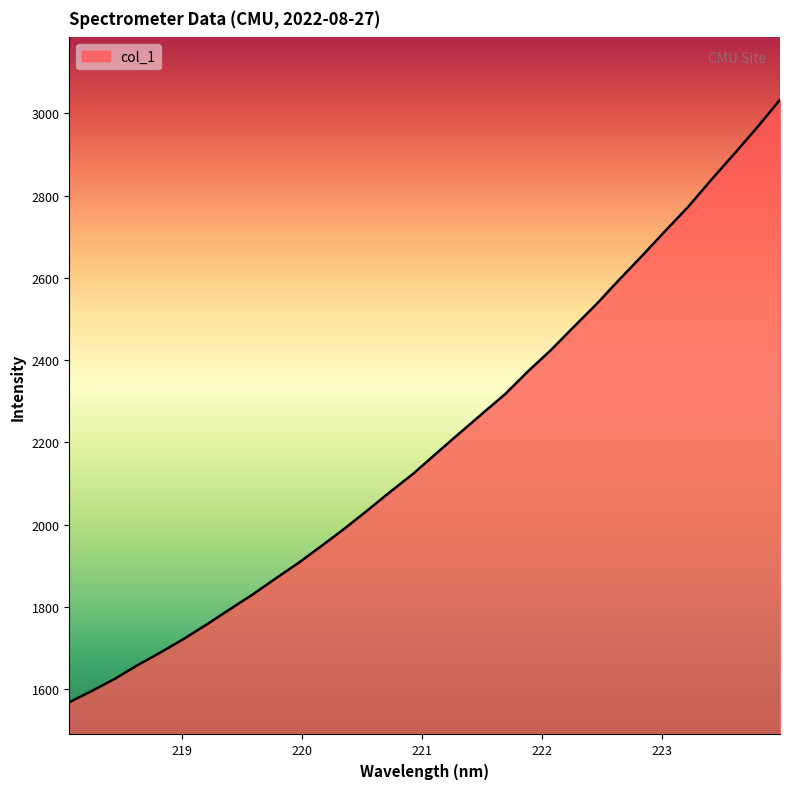

What is the maximum value shown in the chart?

3032.7